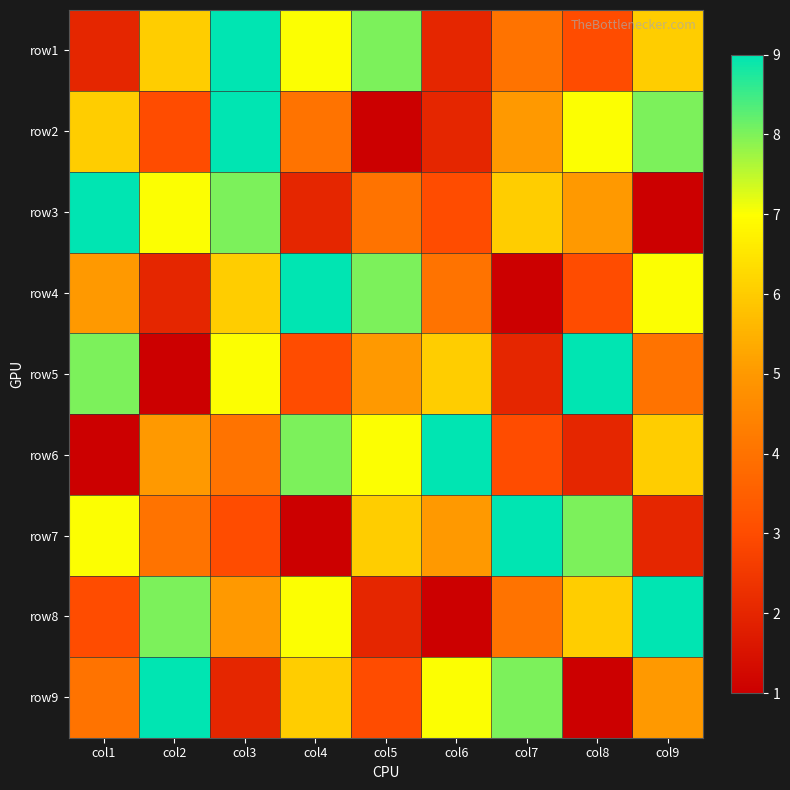

Rank the series by their maximum value, from lowest to highest.

row1, row2, row3, row4, row5, row6, row7, row8, row9